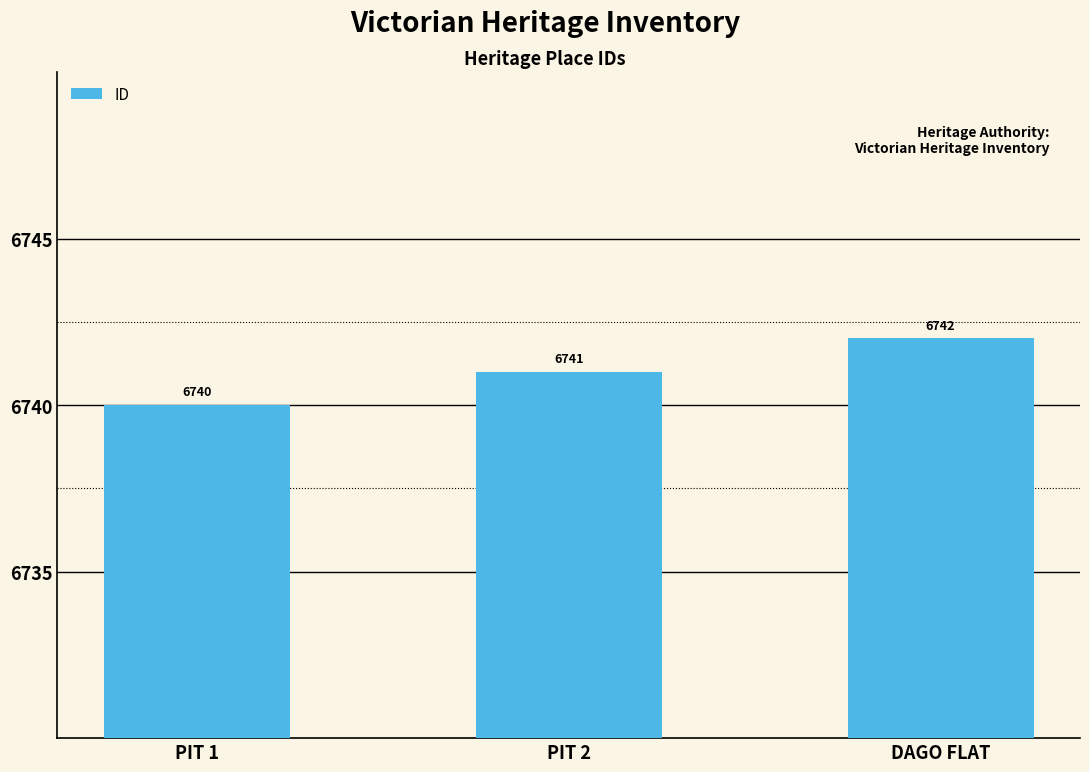

What is the greatest value displayed?

6742